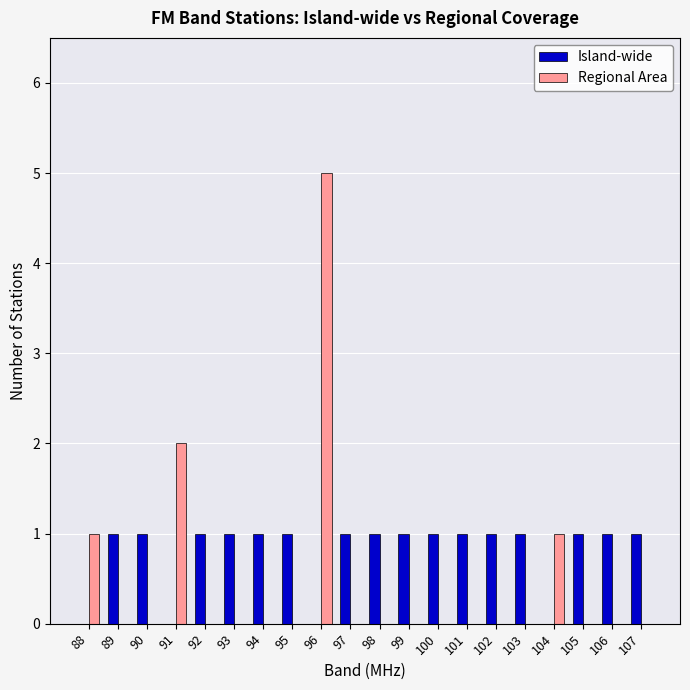

At which category is the sum across all series the highest?

96